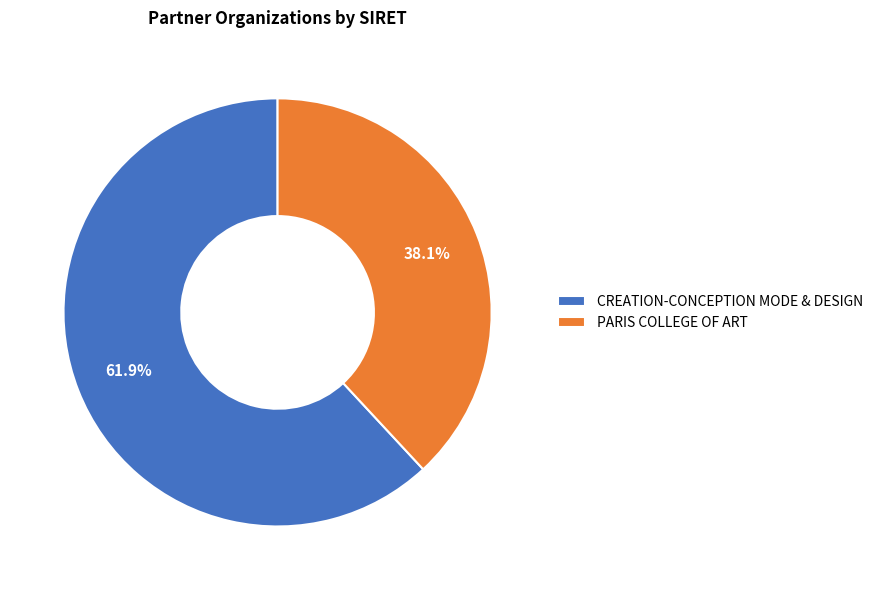

Which category accounts for the majority?

CREATION-CONCEPTION MODE & DESIGN